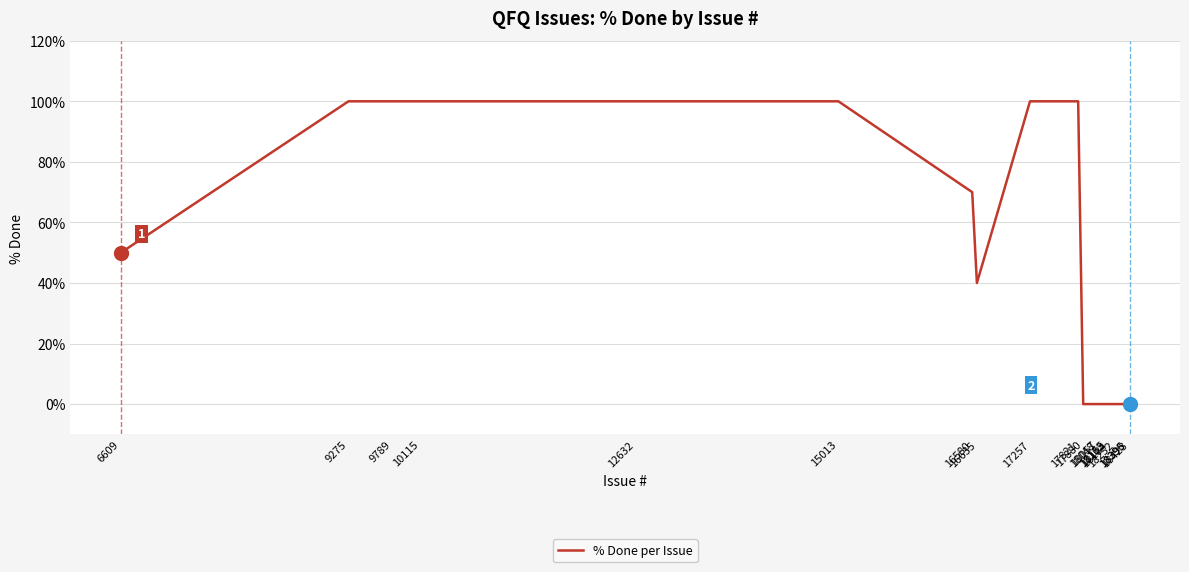

What is the difference between the maximum and minimum values?

100